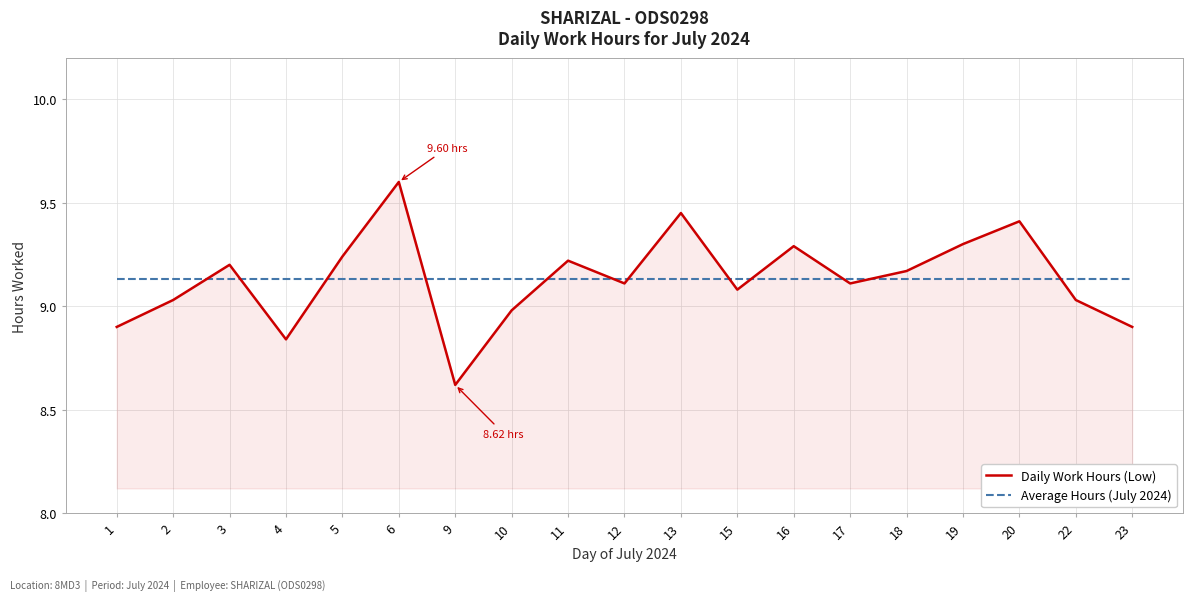

Is the value of Average Hours (July 2024) at 18 greater than the value of Daily Work Hours (Low) at 11?

No